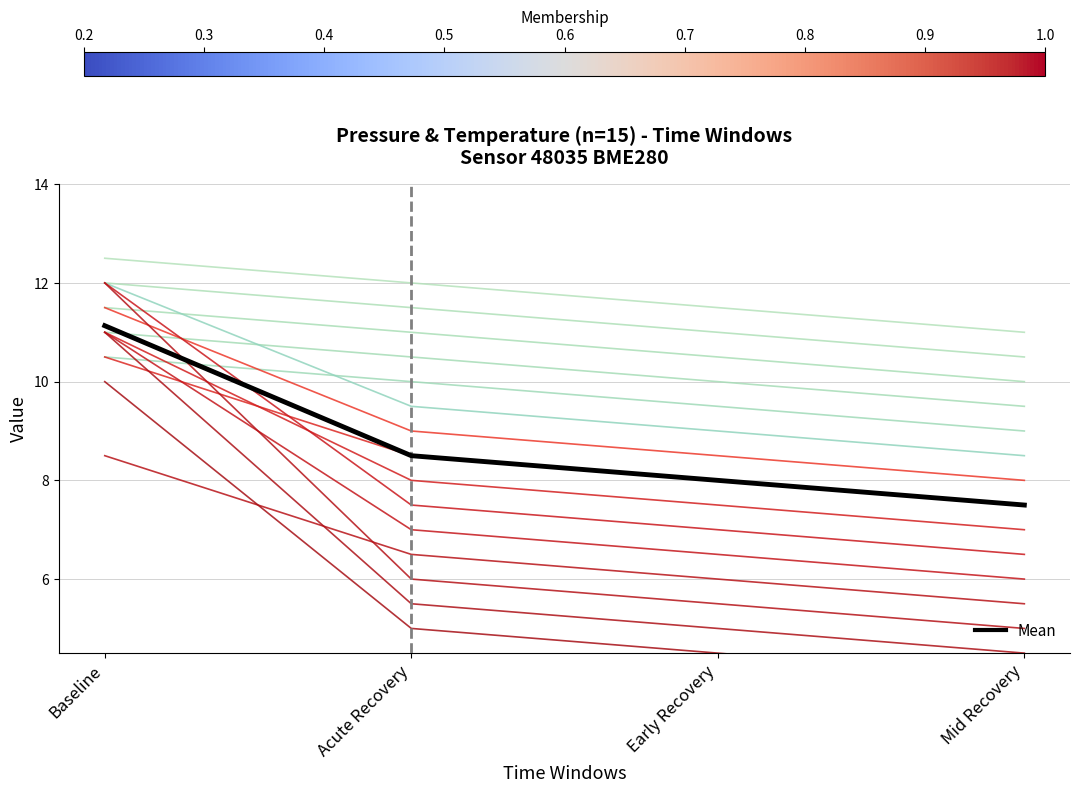

Which category has the lowest value across all series?

Mid Recovery